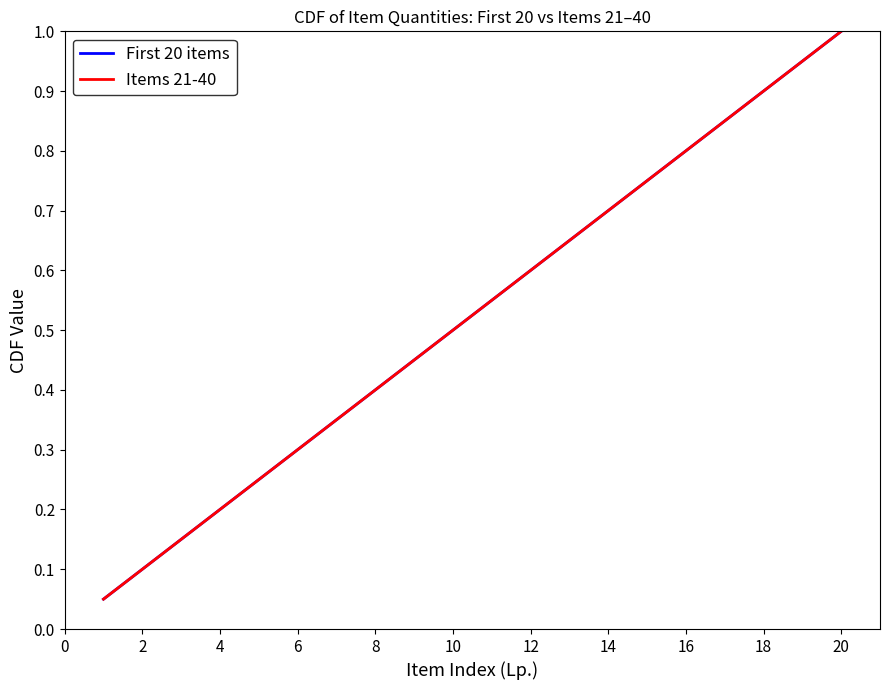

Does the chart display data point markers on the line(s)?

No